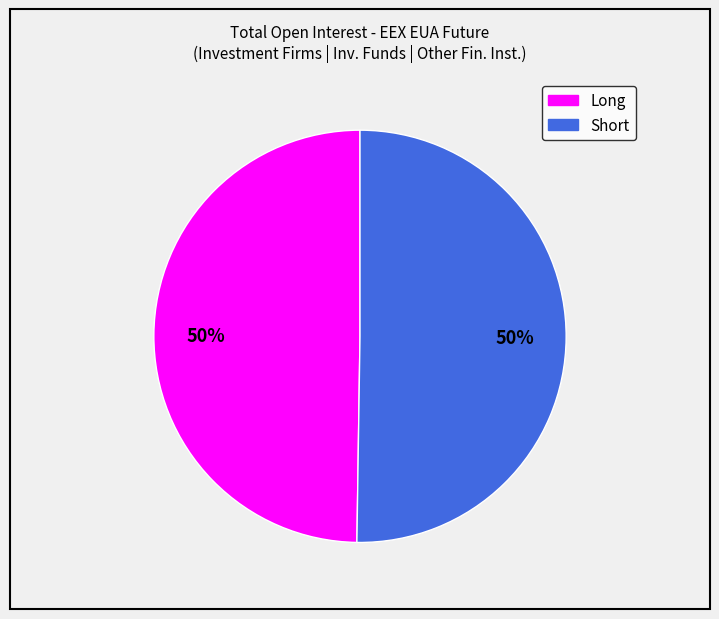

To the nearest percent, what is the average slice percentage?

50%